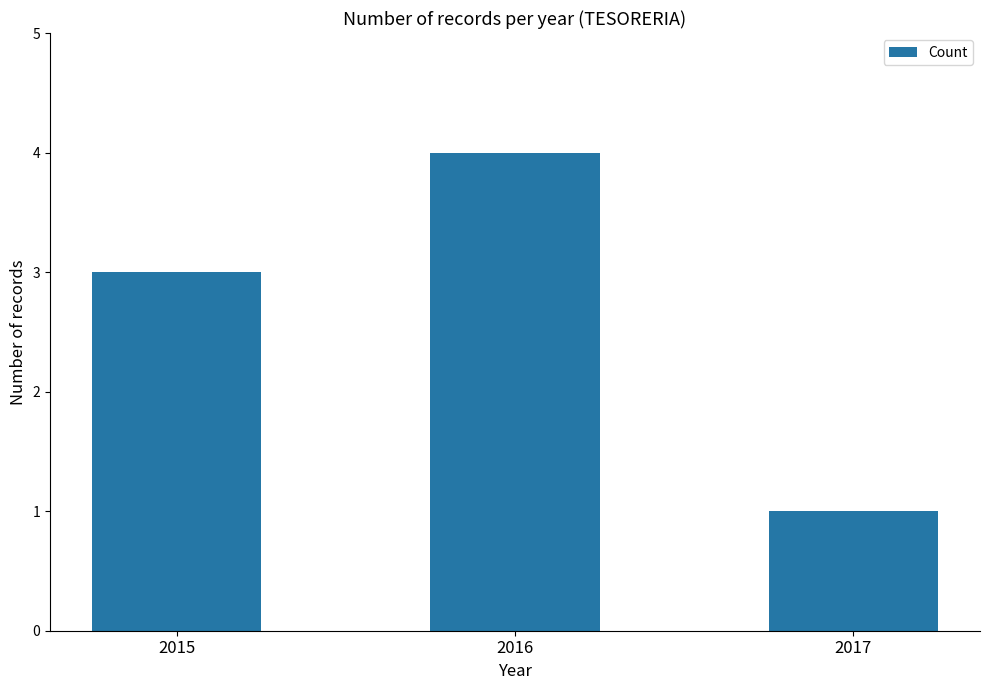

What value does the data have at 2016?

4